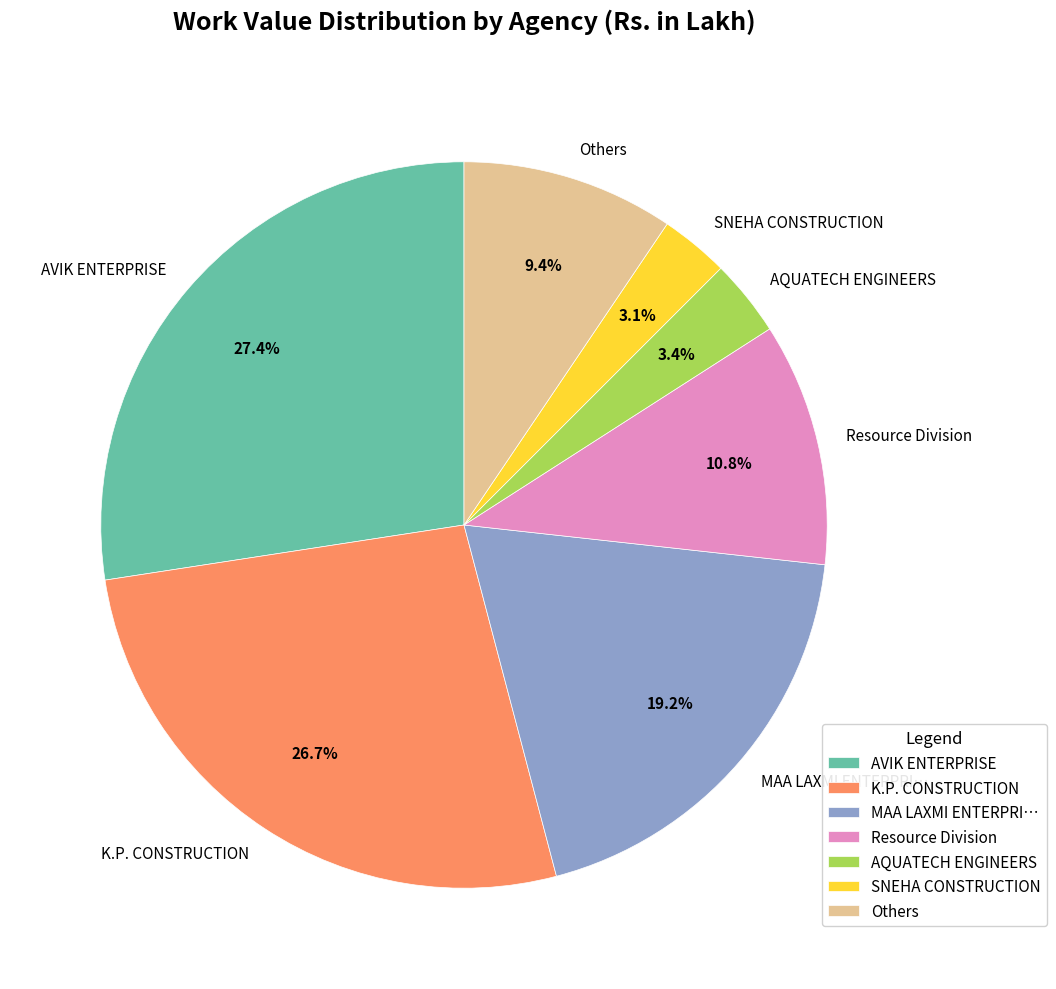

What is the largest slice in the pie chart?

AVIK ENTERPRISE